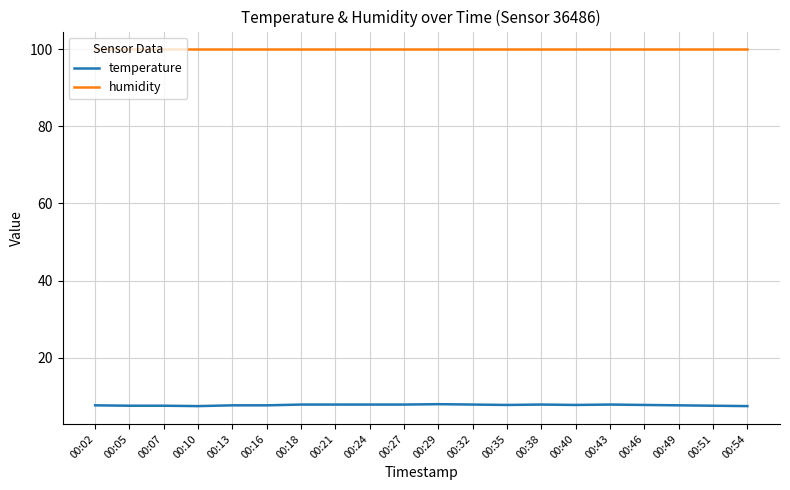

The humidity series shows 99.9 at 00:27. True or false?

True